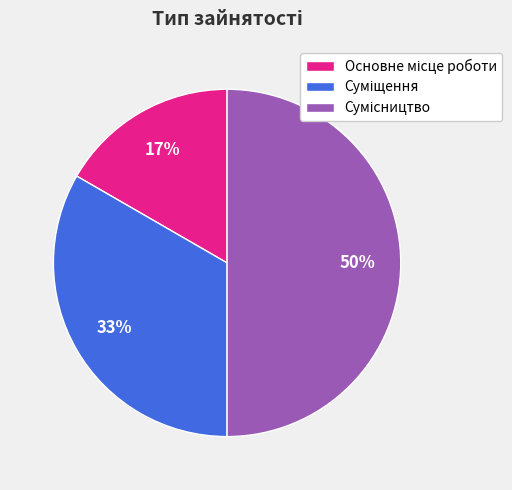

To the nearest percent, what is the average slice percentage?

33%